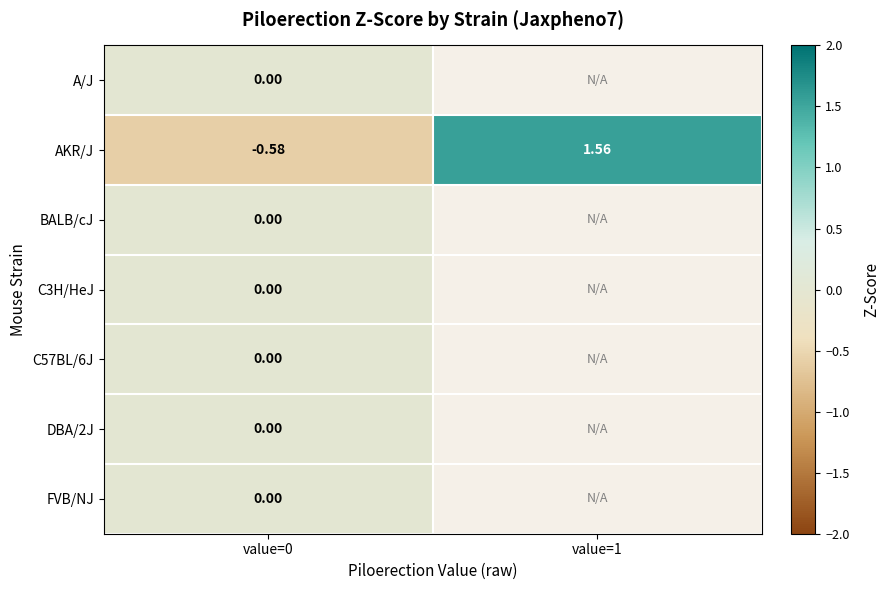

What is the difference between the highest and lowest values at value=0?

0.6